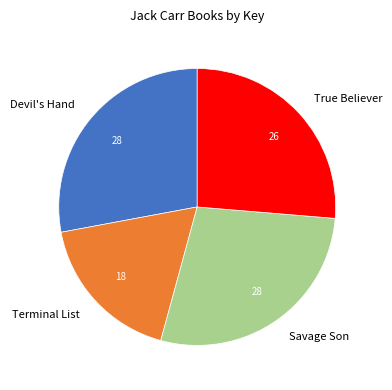

Is Devil's Hand the majority of the pie?

No